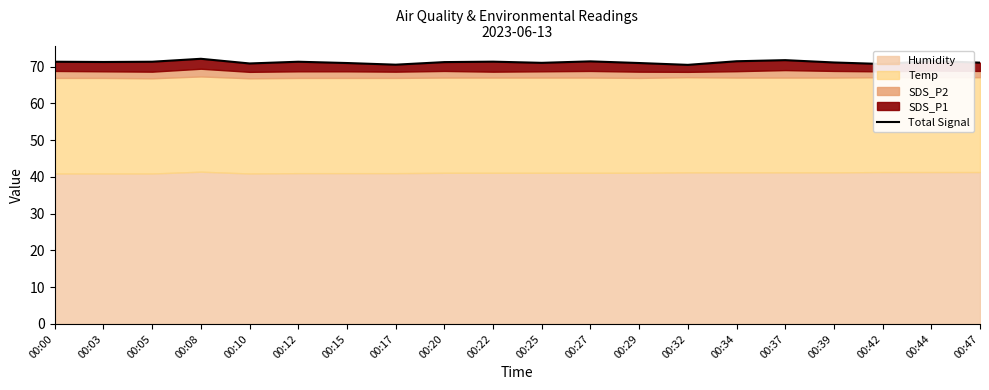

What is the difference between the values at 00:34 and 00:10?

0.6